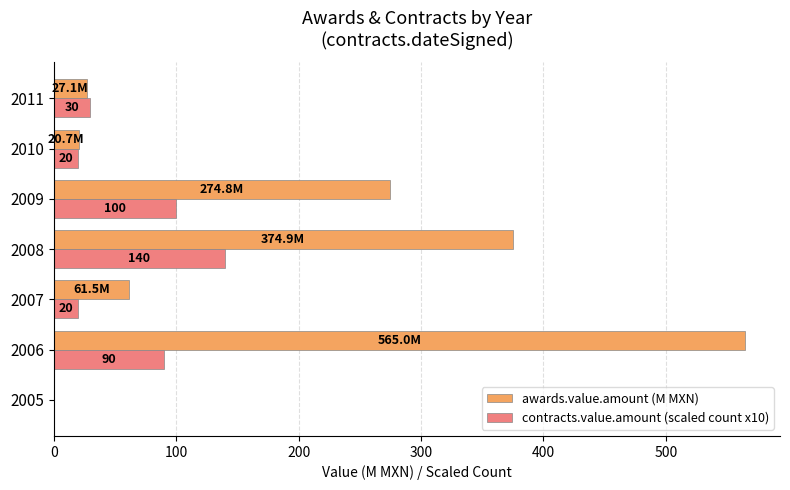

What is the maximum value for contracts.value.amount (scaled count x10)?

140.0